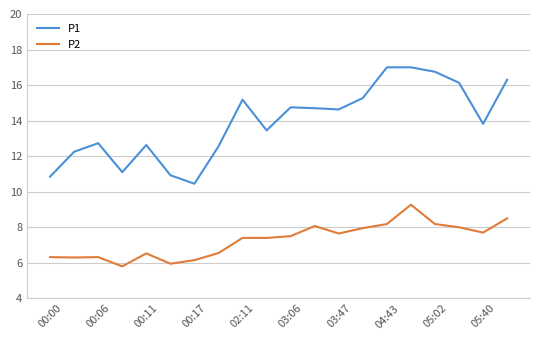

In P1, how many points are lower than both neighbors (excluding endpoints)?

5